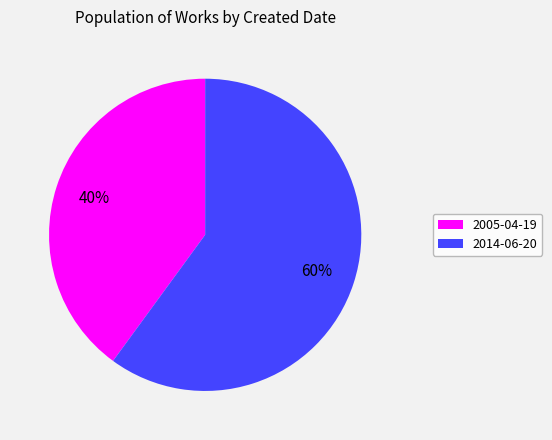

To the nearest percent, what portion does 2014-06-20 represent?

60%